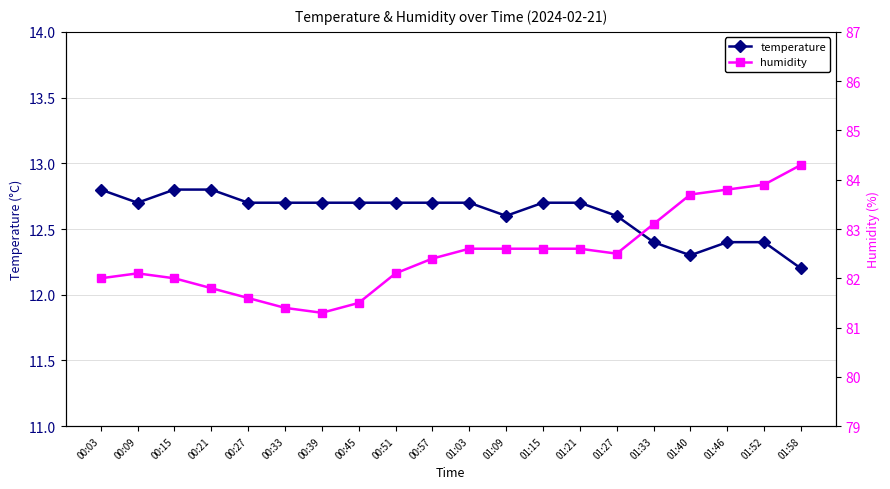

True or false: temperature has more than 2 interior local peaks.

False